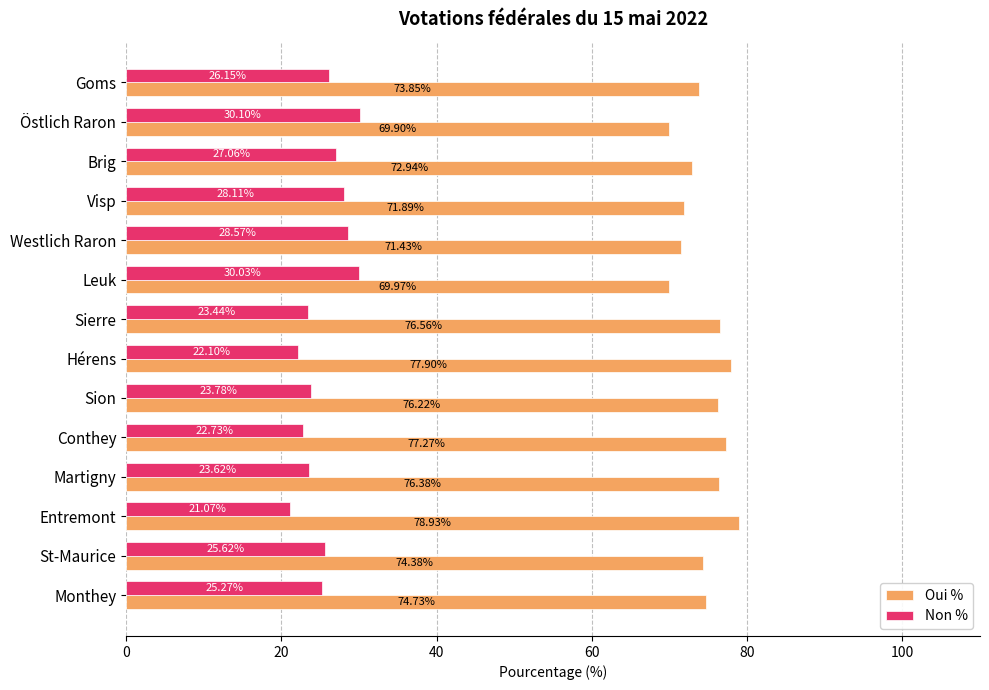

Rank the categories by Oui % value from lowest to highest.

Östlich Raron, Leuk, Westlich Raron, Visp, Brig, Goms, St-Maurice, Monthey, Sion, Martigny, Sierre, Conthey, Hérens, Entremont